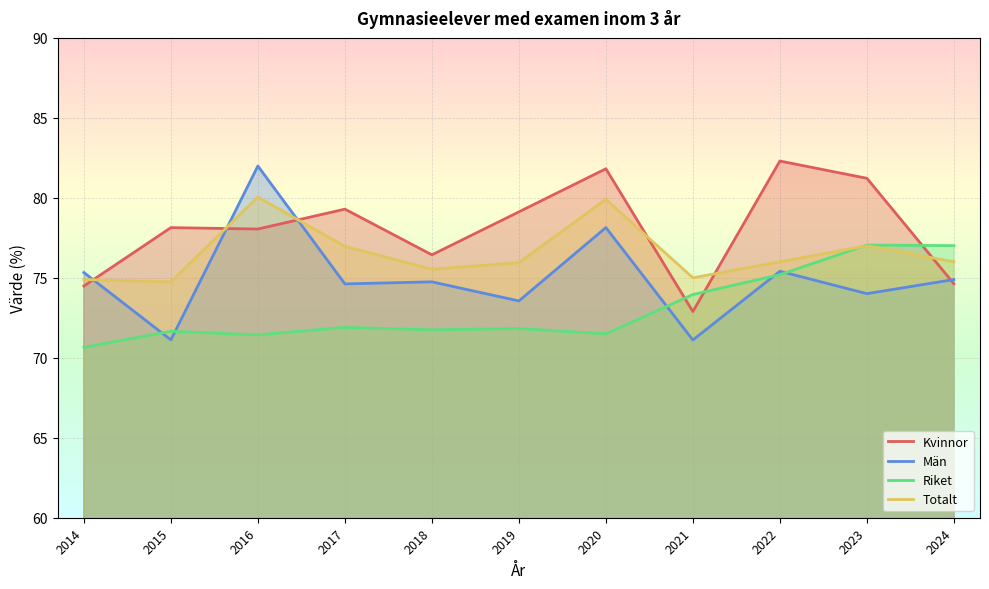

How many values in the Totalt series are below 76?

5